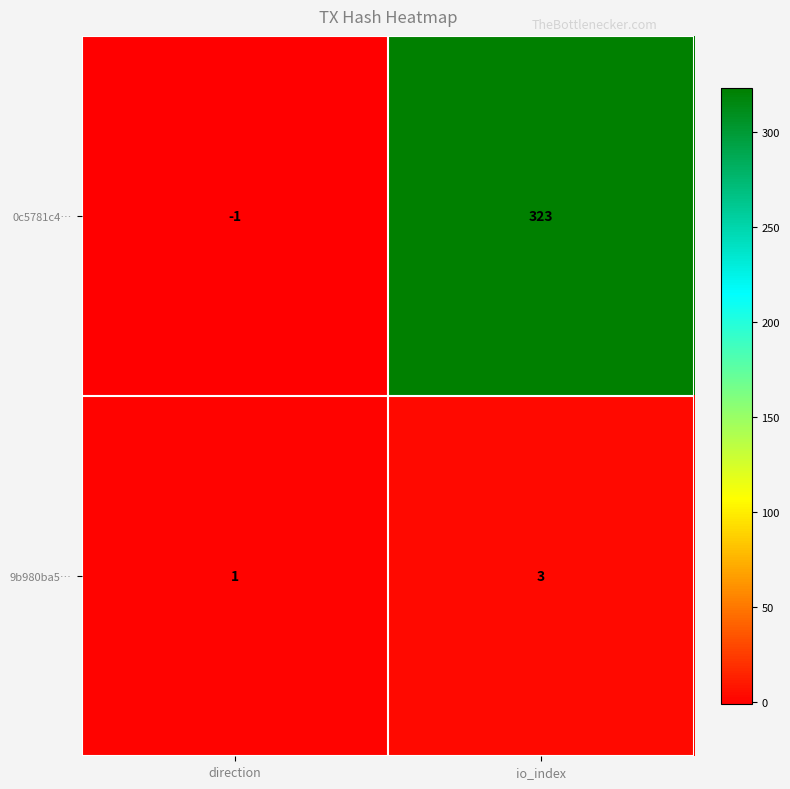

Where is 9b980ba5… nearest to the value 2?

direction